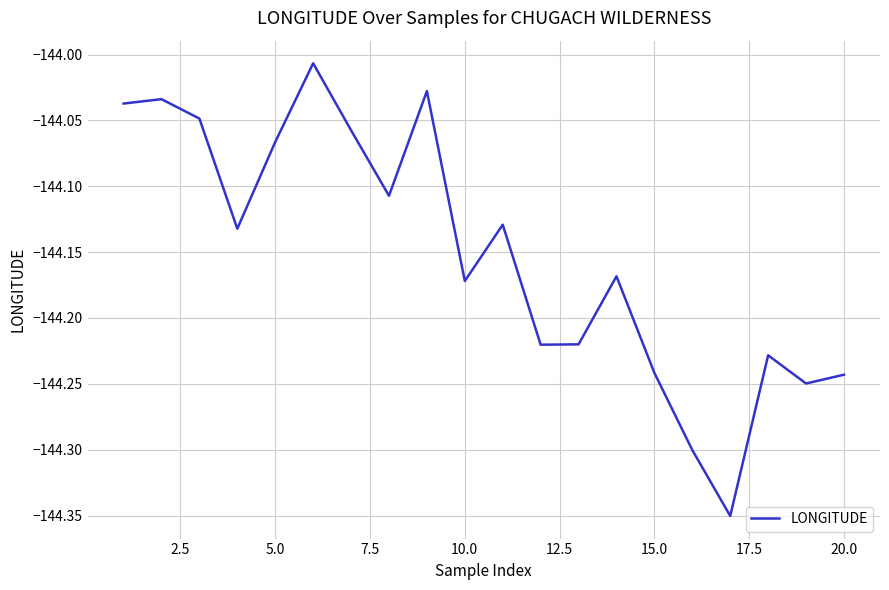

What is the difference between the maximum and minimum values?

0.3